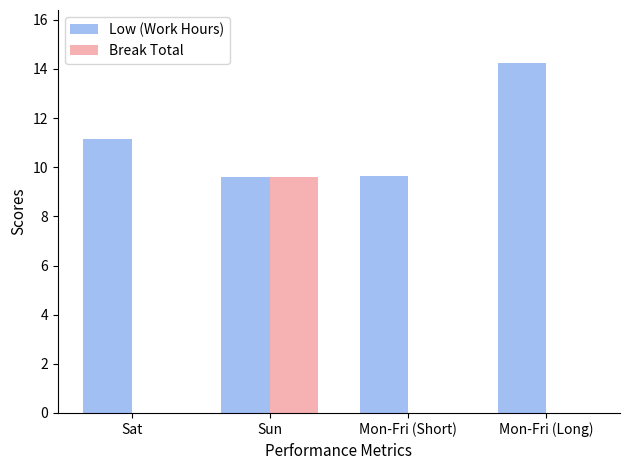

At which label does Low (Work Hours) first exceed 11?

Sat